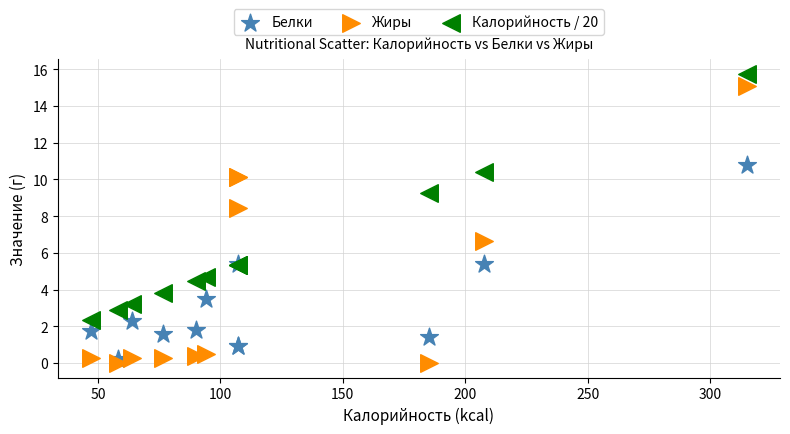

Which series contains the lowest Y value?

Жиры